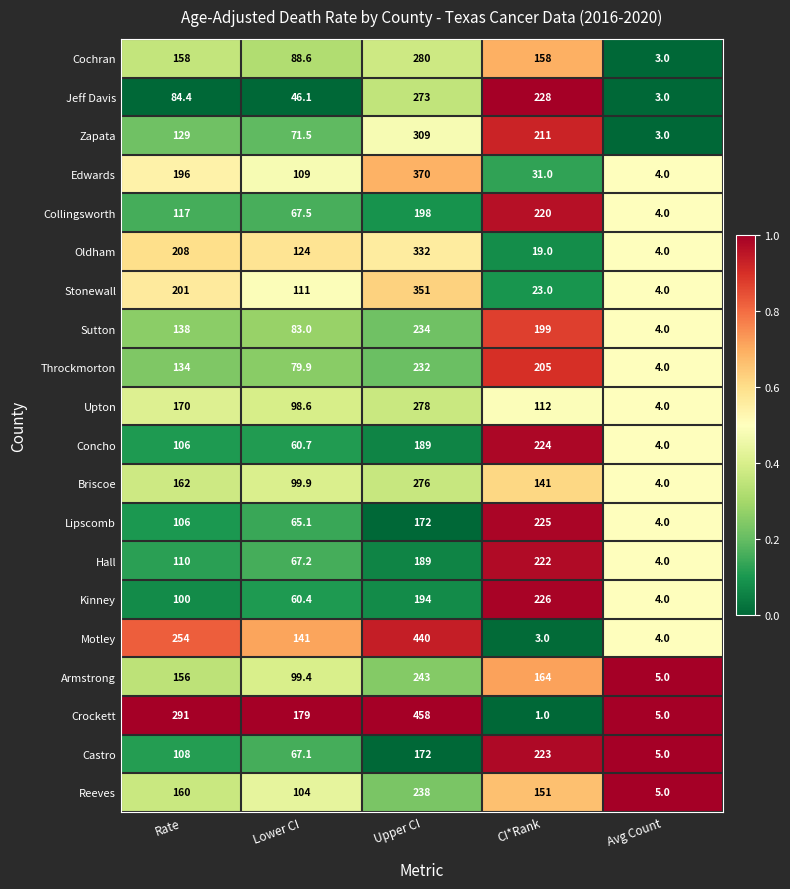

What is the total value across all series at CI*Rank?

2986.0